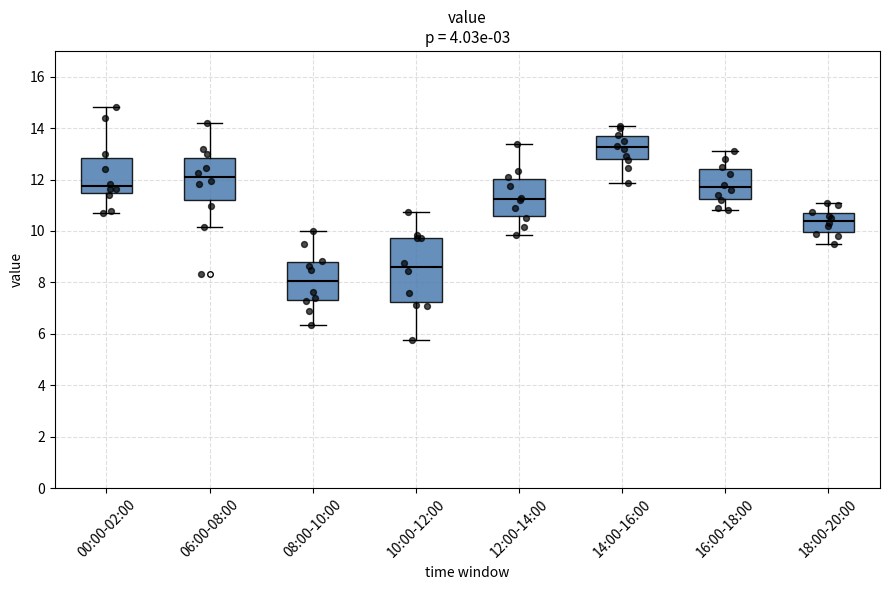

Which box has the highest median line?

14:00-16:00